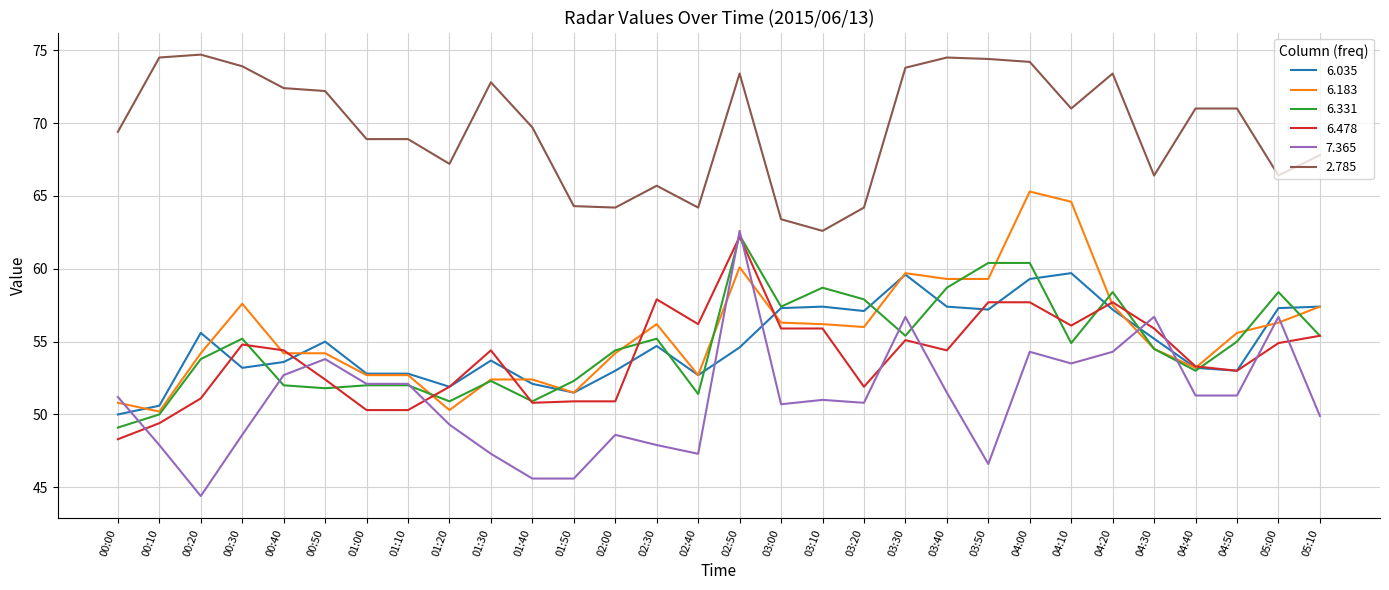

Where do 6.035 and 7.365 first cross each other?

00:00 and 00:10